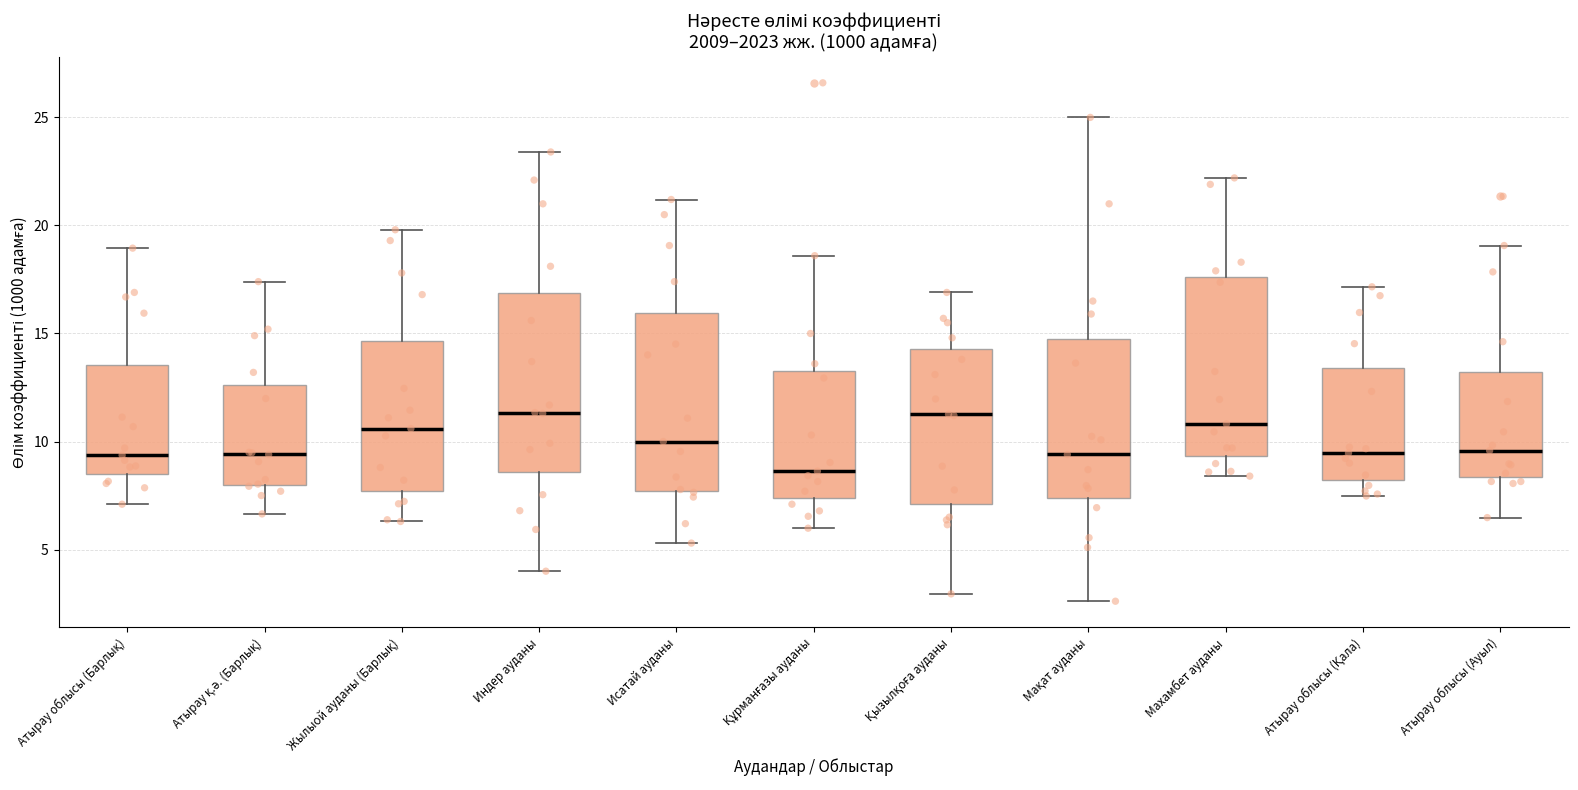

Reading left to right, read every box against the y-axis: the position of its median line, the range the box covers, and the ends of its whiskers. The values are not printed on the chart, so give them approximately, as read against the axis.

Атырау облысы (Барлық): median 9.5, box 8.5 to 13.5, whiskers 7.0 to 19.0
Атырау қ.ә. (Барлық): median 9.5, box 8.0 to 12.5, whiskers 6.5 to 17.5
Жылыой ауданы (Барлық): median 10.5, box 7.5 to 14.5, whiskers 6.5 to 20.0
Индер ауданы: median 11.5, box 8.5 to 17.0, whiskers 4.0 to 23.5
Исатай ауданы: median 10.0, box 7.5 to 16.0, whiskers 5.5 to 21.0
Құрманғазы ауданы: median 8.5, box 7.5 to 13.5, whiskers 6.0 to 18.5
Қызылқоға ауданы: median 11.5, box 7.0 to 14.5, whiskers 3.0 to 17.0
Мақат ауданы: median 9.5, box 7.5 to 15.0, whiskers 2.5 to 25.0
Махамбет ауданы: median 11.0, box 9.5 to 17.5, whiskers 8.5 to 22.0
Атырау облысы (Қала): median 9.5, box 8.0 to 13.5, whiskers 7.5 to 17.0
Атырау облысы (Ауыл): median 9.5, box 8.5 to 13.0, whiskers 6.5 to 19.0